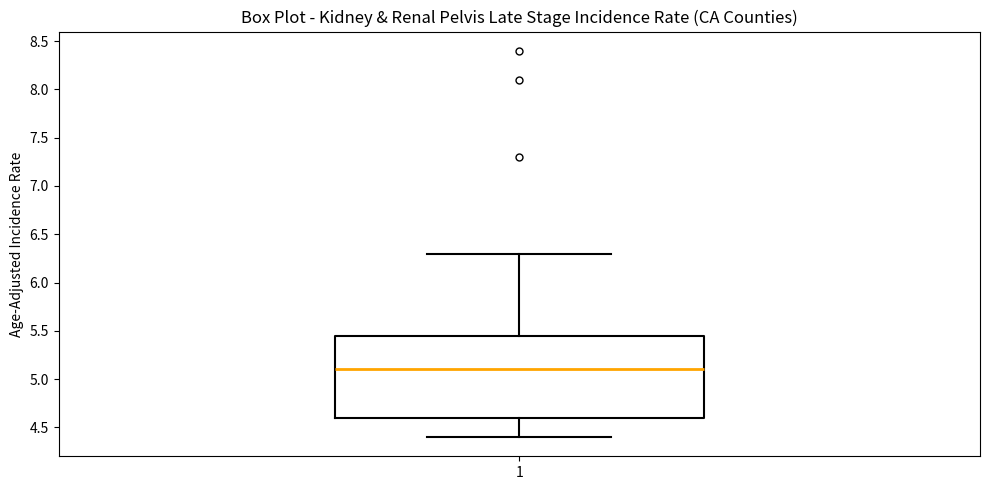

Where is the lower edge of the box at x = 1 on the y-axis? The values are not printed on the chart, so give them approximately, as read against the axis.

4.60